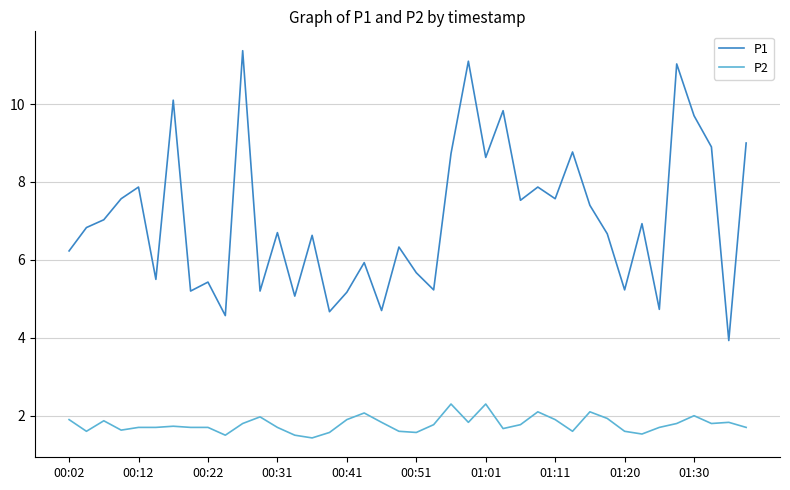

Which series has the largest total across all categories?

P1